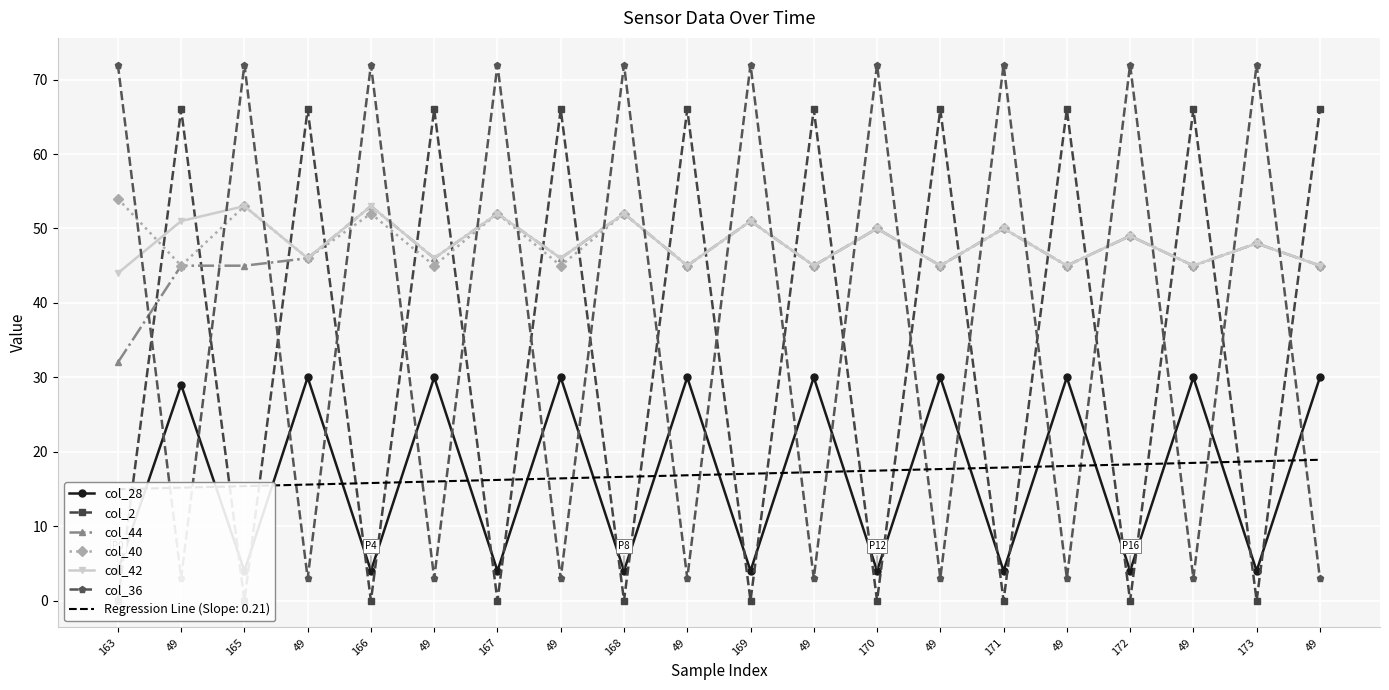

True or false: col_28 has a value of 2 at 169.

False